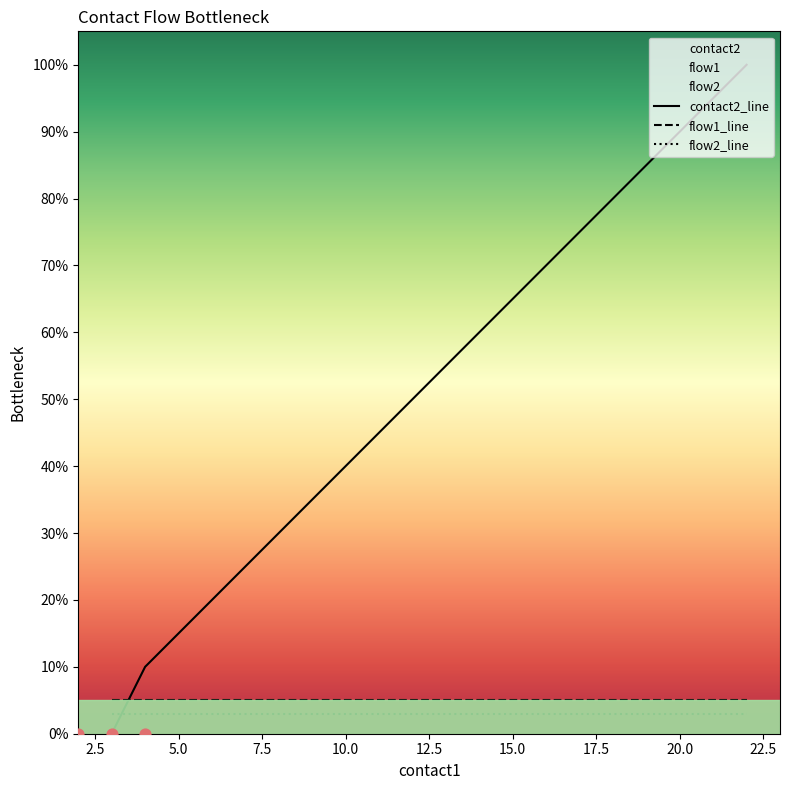

True or false: flow2_line has a value of 3.0 at 20.0.

True